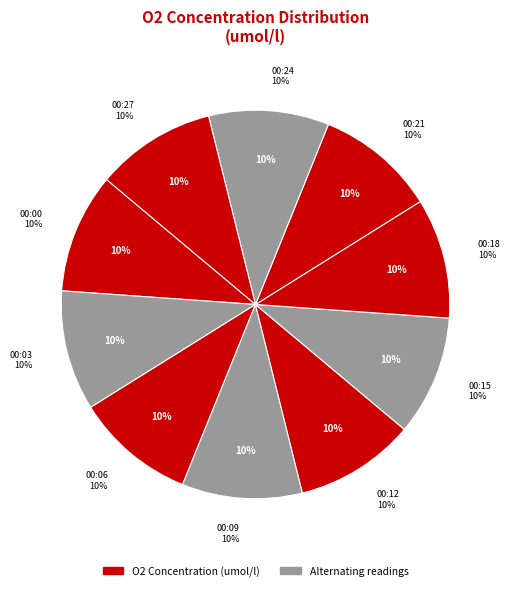

Count the number of slices in the pie.

10